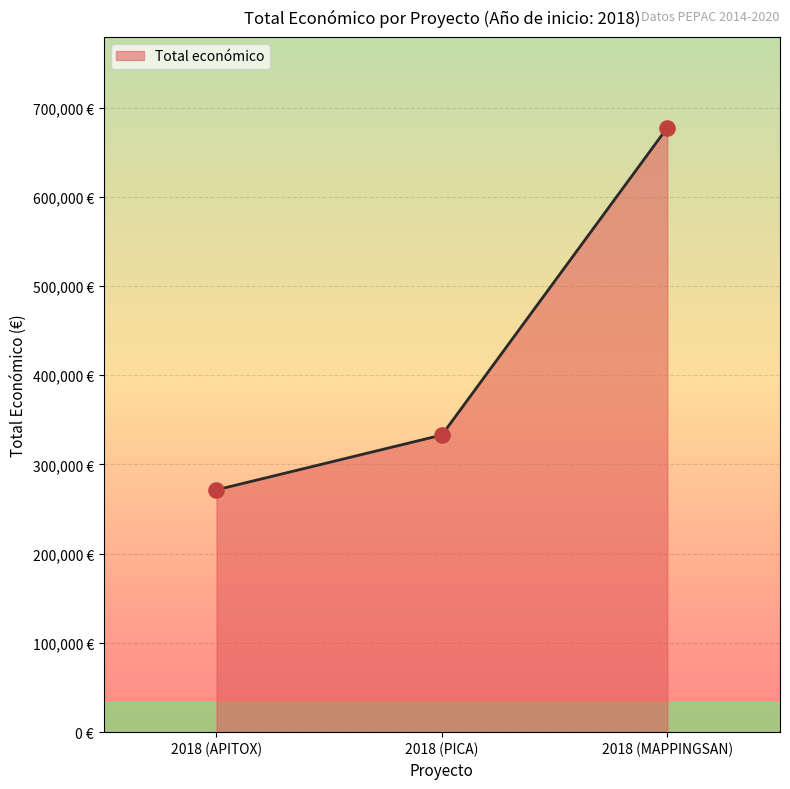

What is the ratio of the value at 2018 (PICA) to the value at 2018 (APITOX)?

1.2